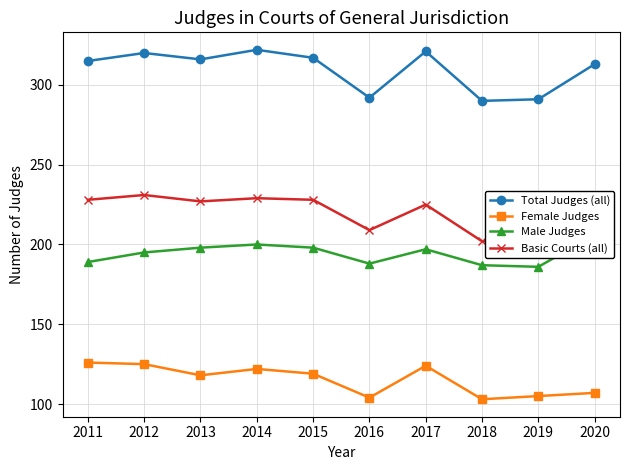

Read the Basic Courts (all) value at 2014, to the nearest 10.

230